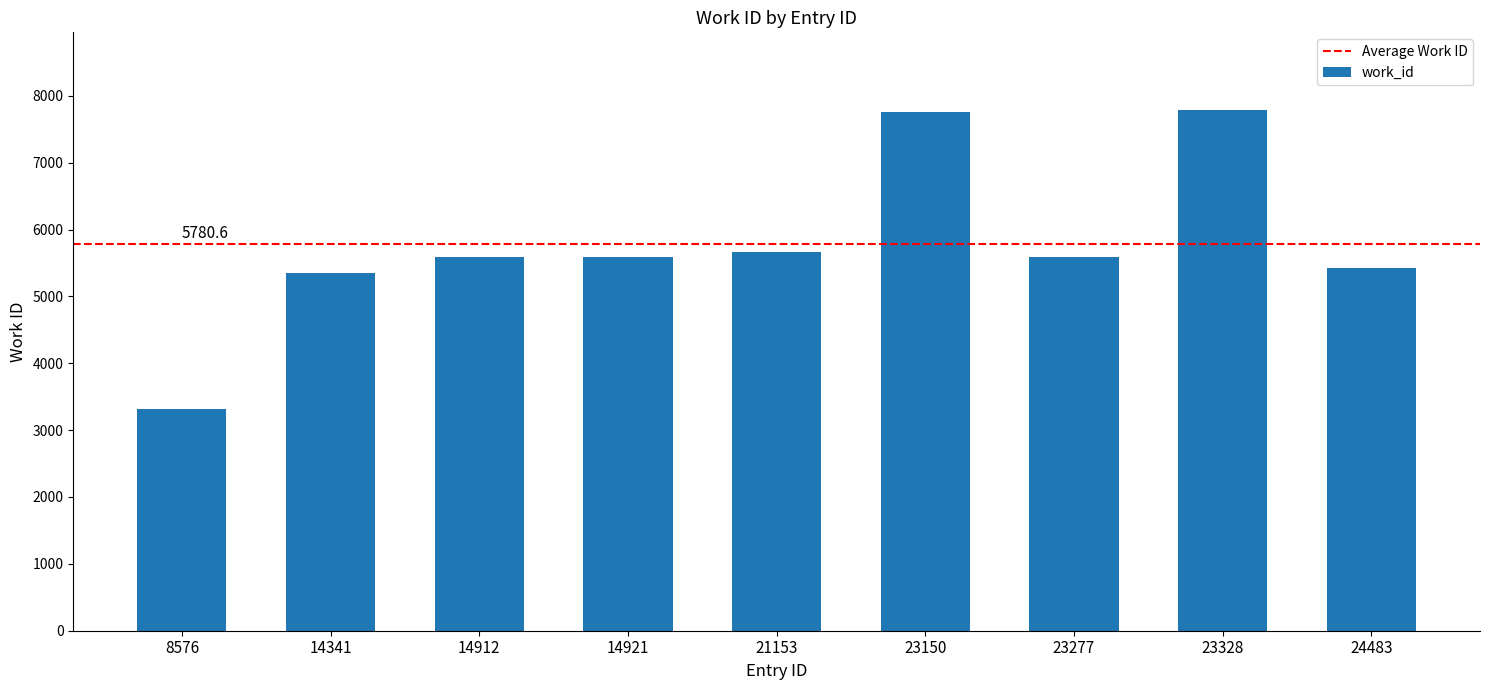

At which category does the chart reach its minimum across all series?

8576